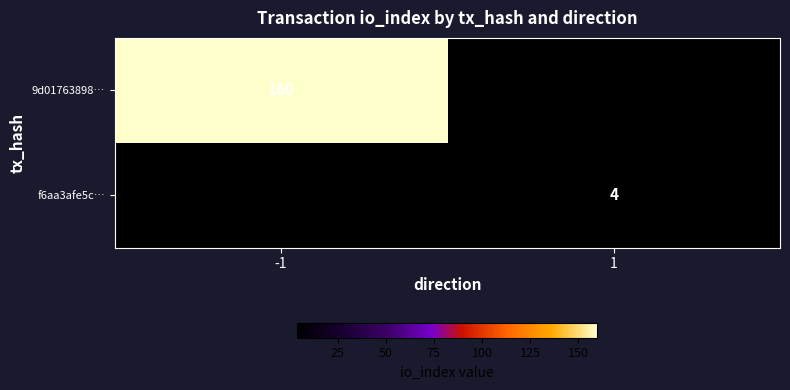

Count the number of categories in the chart.

2